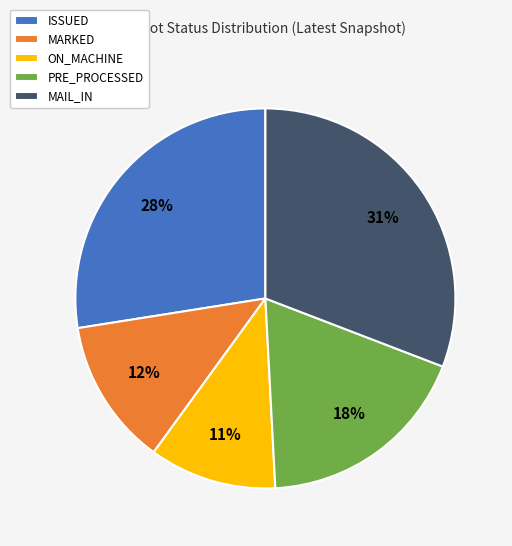

To the nearest percent, what is the combined percentage of MARKED and ON_MACHINE?

23%